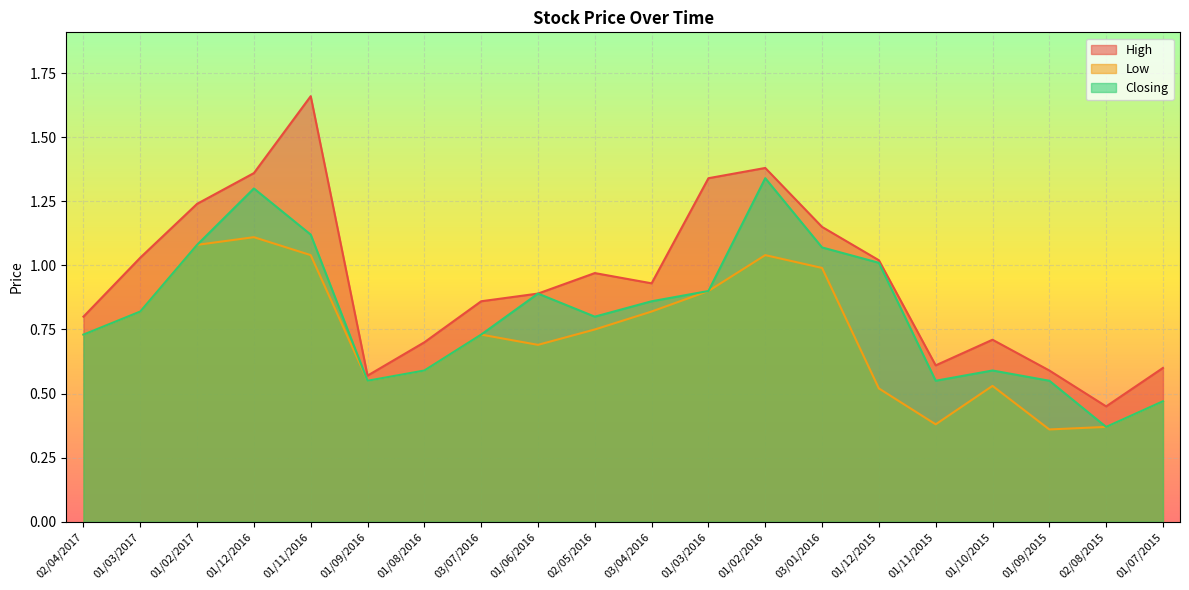

The value of Low at 02/04/2017 is 1.2. True or false?

False